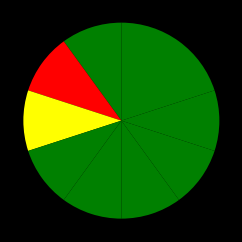

How many segments does this pie chart have?

9